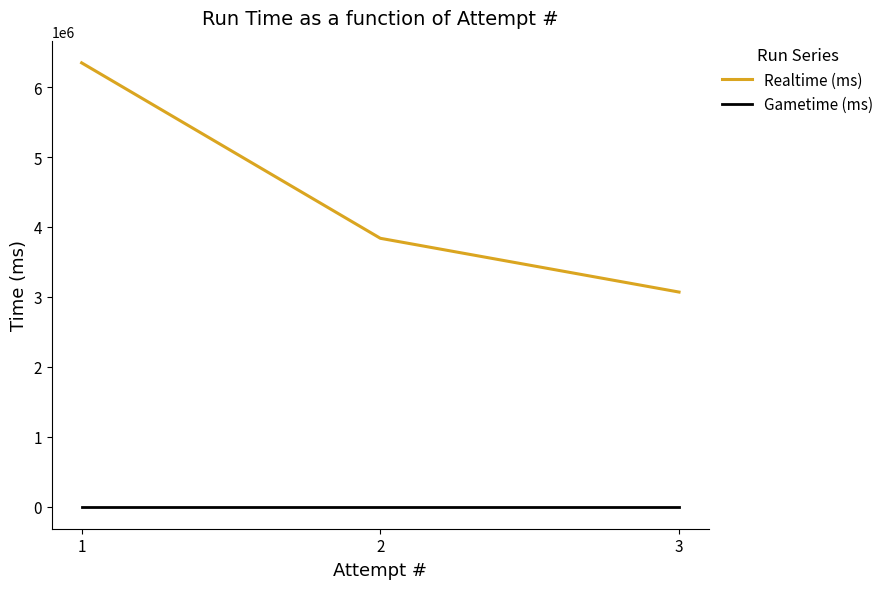

Which series has the largest range (max minus min)?

Realtime (ms)